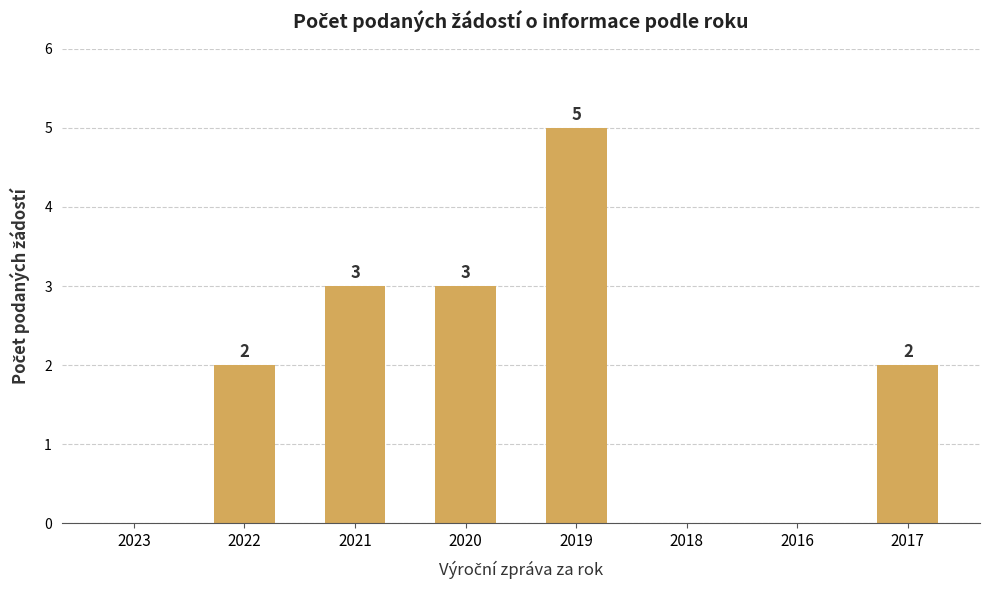

How many values are between 0 and 3?

7